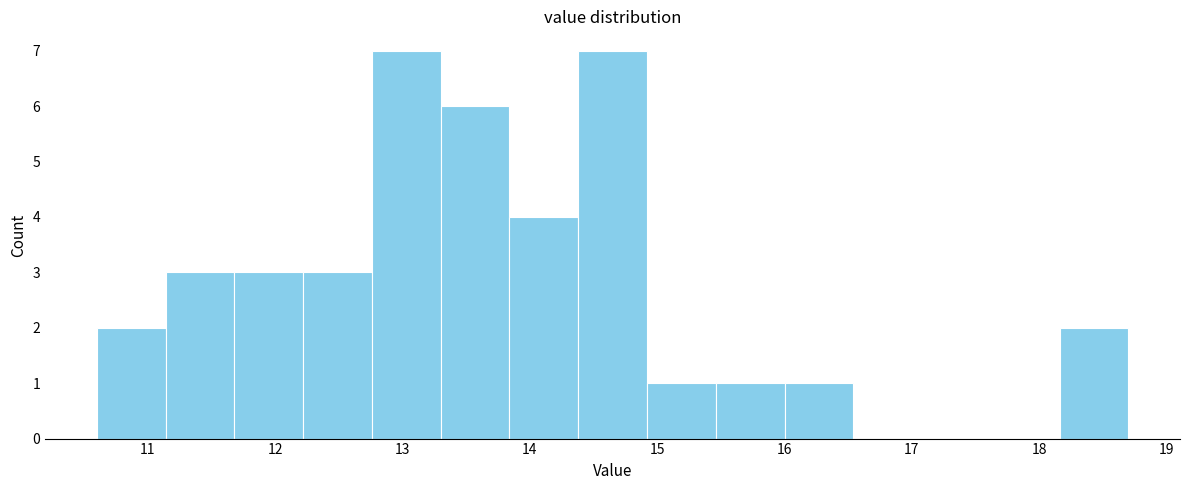

Reading left to right, list every bar in this chart as the range it spans on the x-axis followed by its height. Neither the bar edges nor the heights are printed on the chart, so give them approximately, as read against the axes.

10.60 to 11.14: 2
11.14 to 11.68: 3
11.68 to 12.22: 3
12.22 to 12.76: 3
12.76 to 13.30: 7
13.30 to 13.84: 6
13.84 to 14.38: 4
14.38 to 14.92: 7
14.92 to 15.46: 1
15.46 to 16.00: 1
16.00 to 16.54: 1
16.54 to 17.08: 0
17.08 to 17.62: 0
17.62 to 18.16: 0
18.16 to 18.70: 2